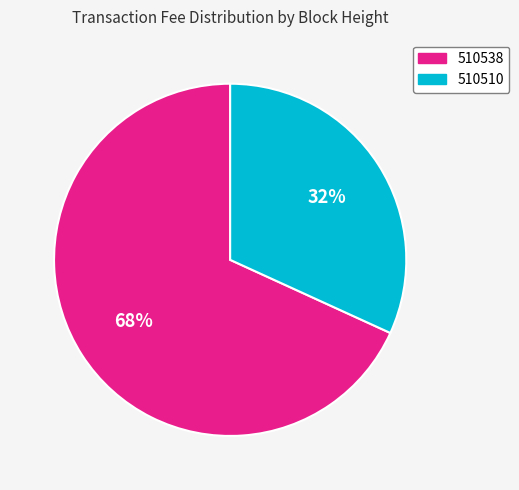

Combined, do 510538 and 510510 account for over 50%?

Yes